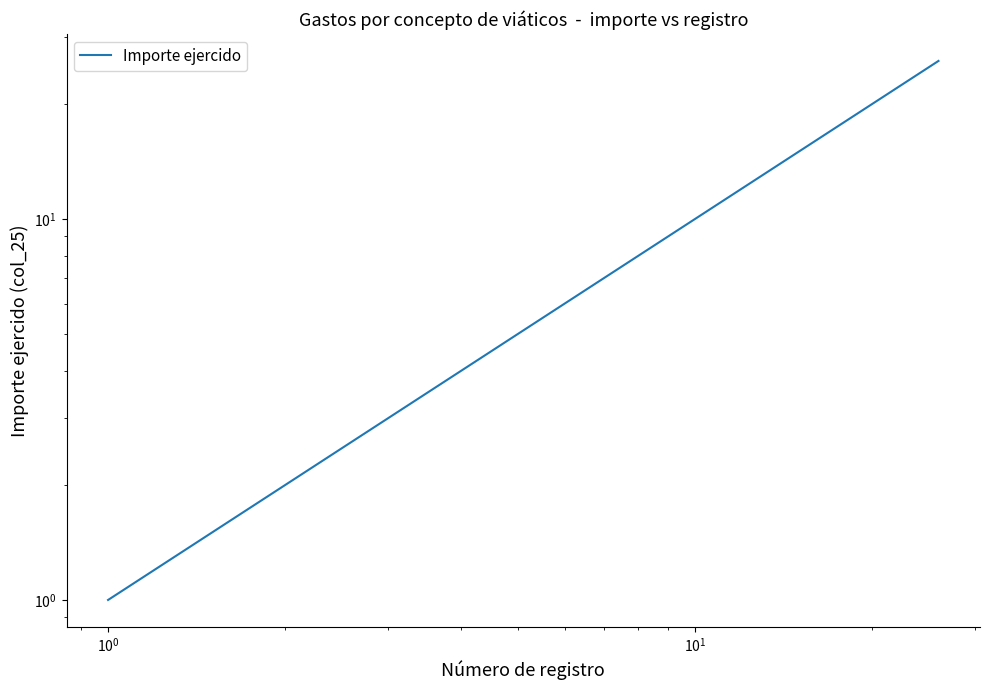

Is this an area chart (filled region under the line)?

No